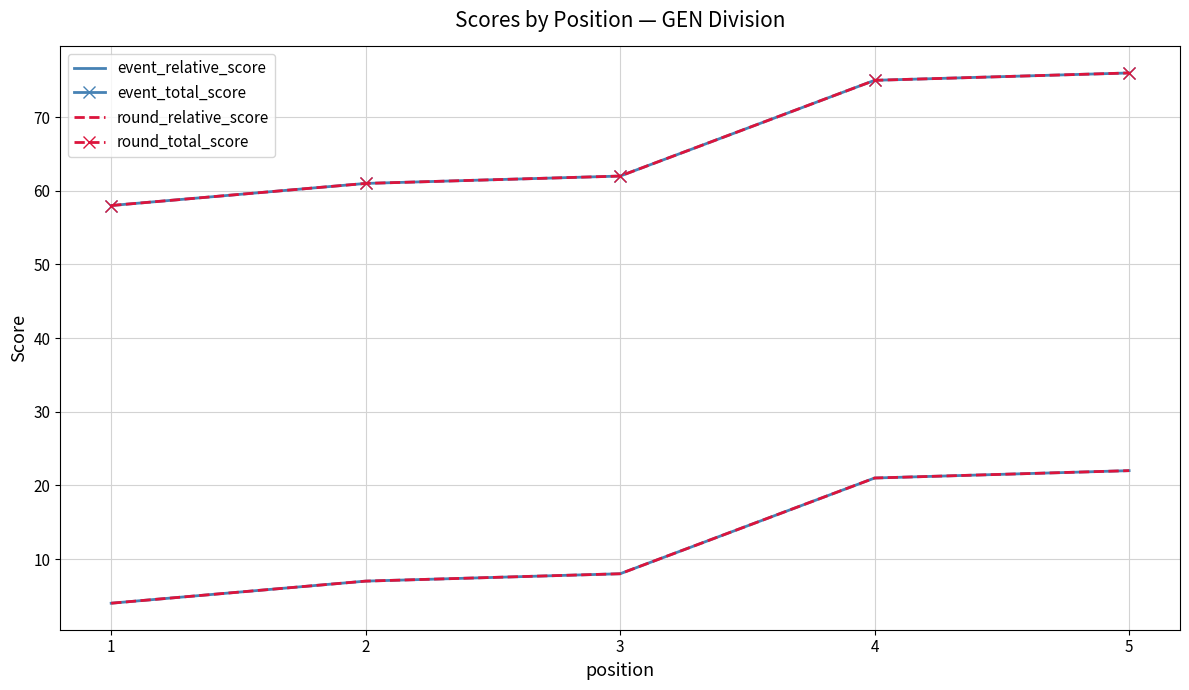

At 3, list the series in order from largest to smallest.

event_total_score, round_total_score, event_relative_score, round_relative_score